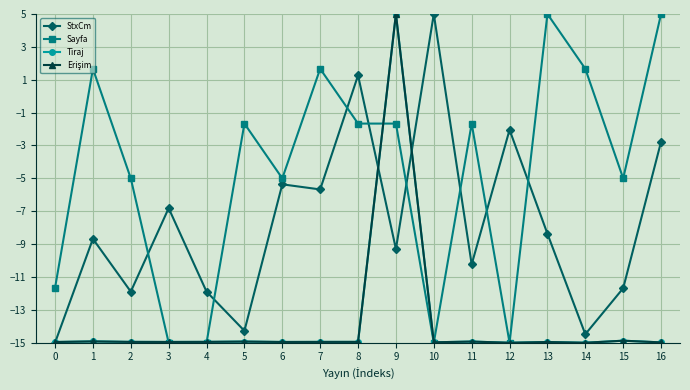

Read the Erişim value at 16.

-15.0